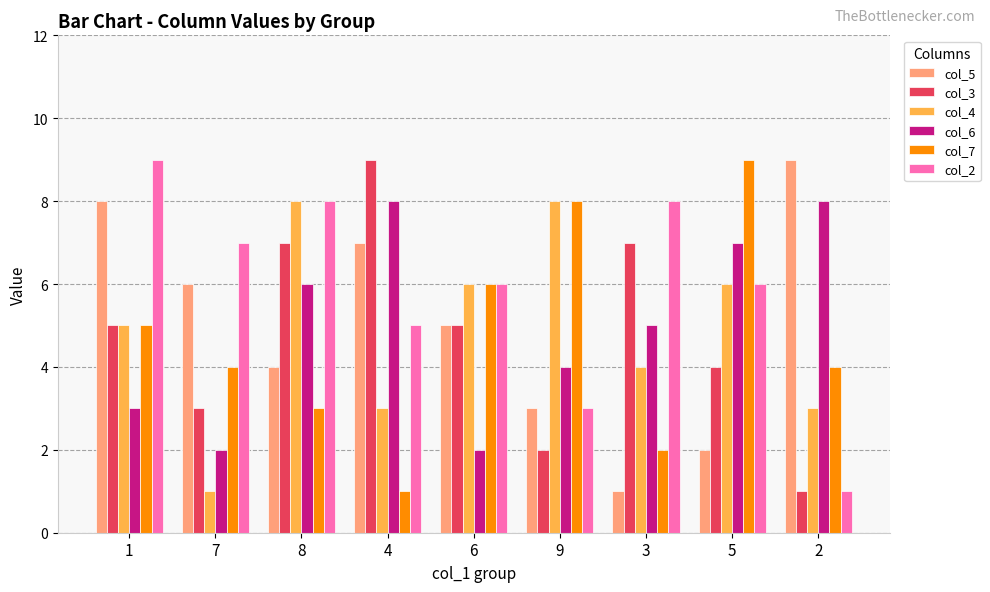

Between 4 and 5, which series saw the biggest shift?

col_7